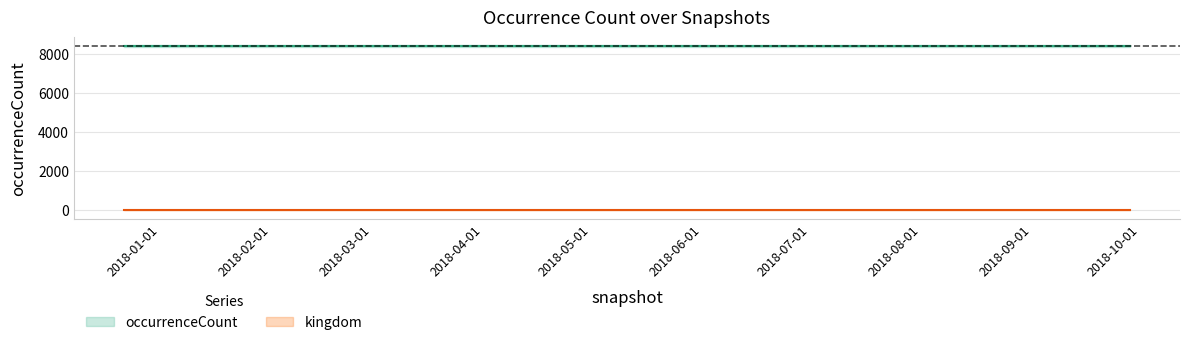

List the series in order of their peak value, highest first.

occurrenceCount, kingdom